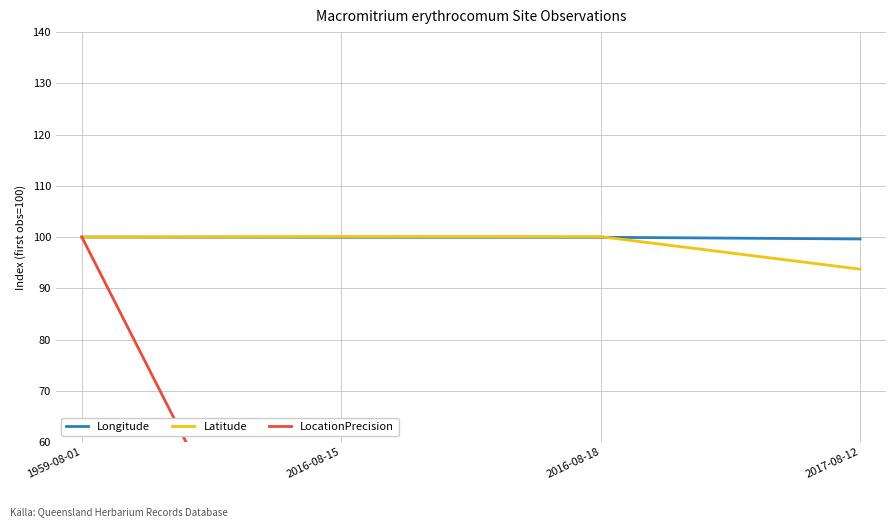

True or false: Longitude and LocationPrecision cross at least once.

False